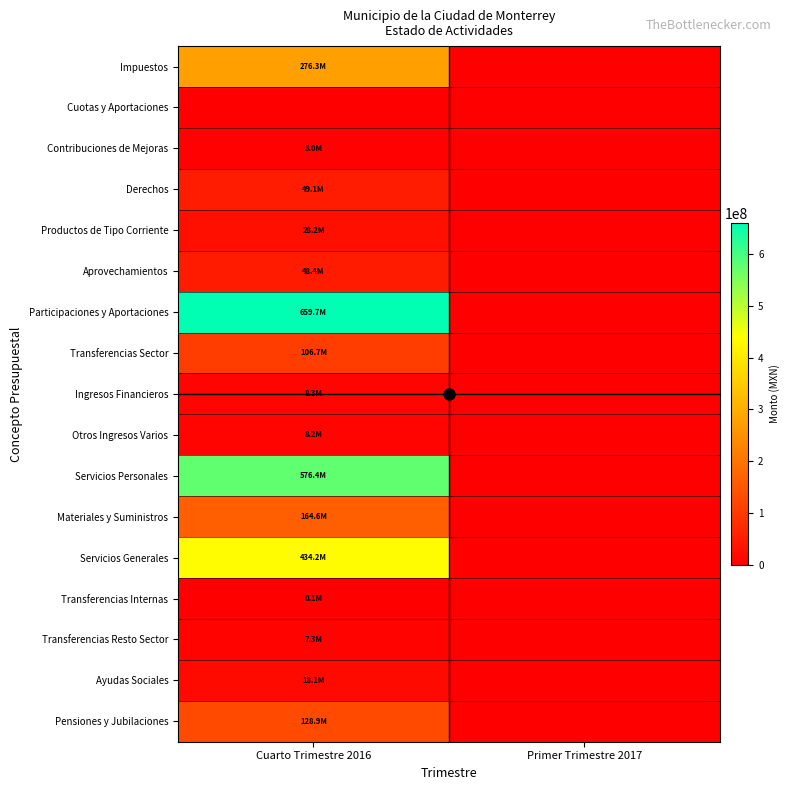

Which series changed the most between Cuarto Trimestre 2016 and Primer Trimestre 2017?

Participaciones y Aportaciones